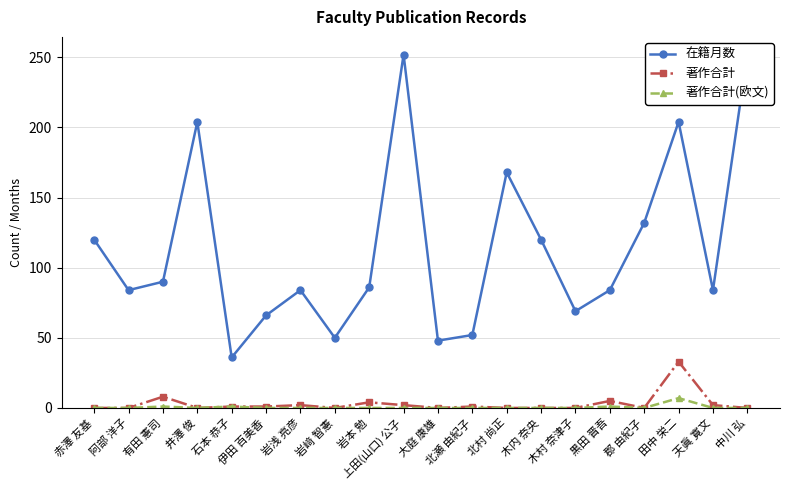

Rank the categories by 著作合計(欧文) value from highest to lowest.

田中 栄二, 有田 憲司, 石本 恭子, 黒田 晋吾, 赤澤 友基, 阿部 洋子, 井澤 俊, 伊田 百美香, 岩浅 亮彦, 岩﨑 智憲, 岩本 勉, 上田(山口) 公子, 大庭 康雄, 北瀬 由紀子, 北村 尚正, 木内 奈央, 木村 奈津子, 郡 由紀子, 天眞 寛文, 中川 弘